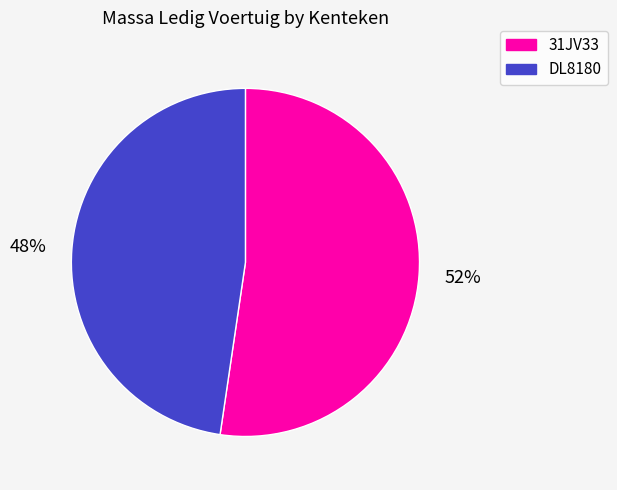

Is it true that DL8180 is 56% of the pie?

False